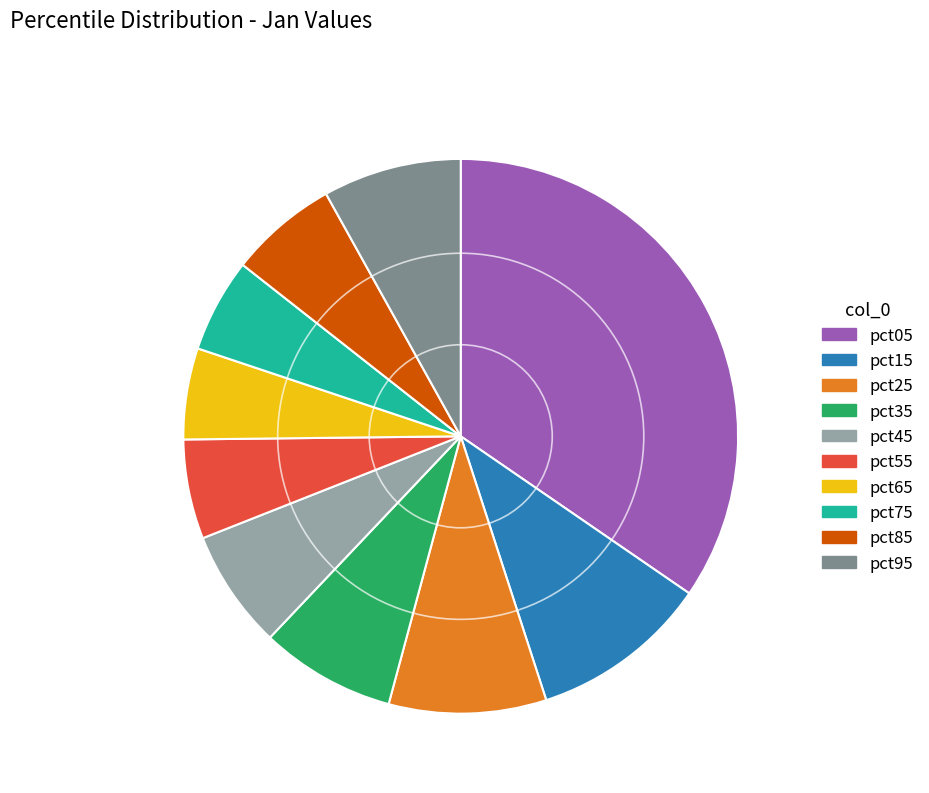

How many slices are in this pie chart?

10